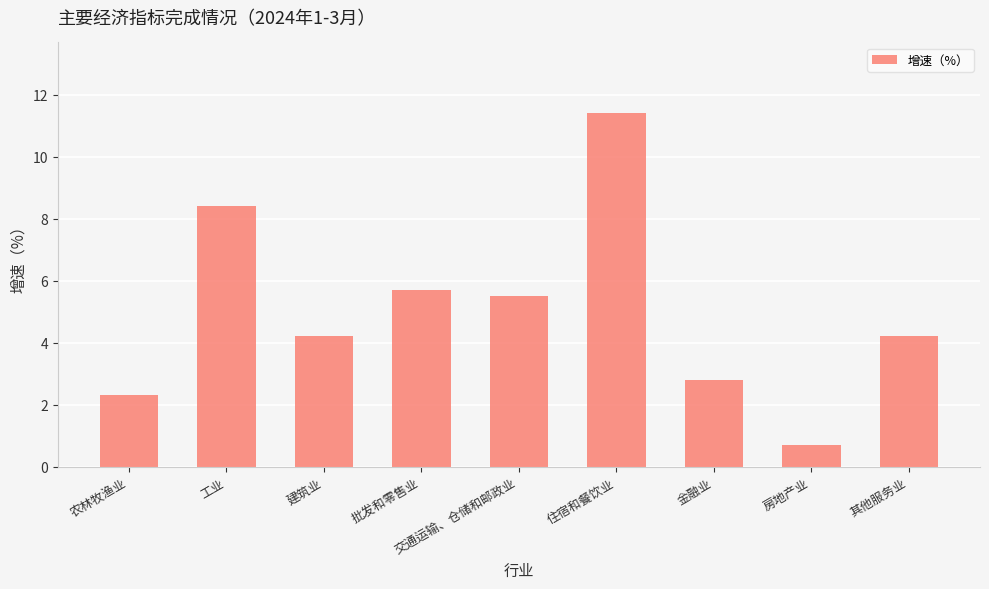

Where does the data first go above 4?

工业